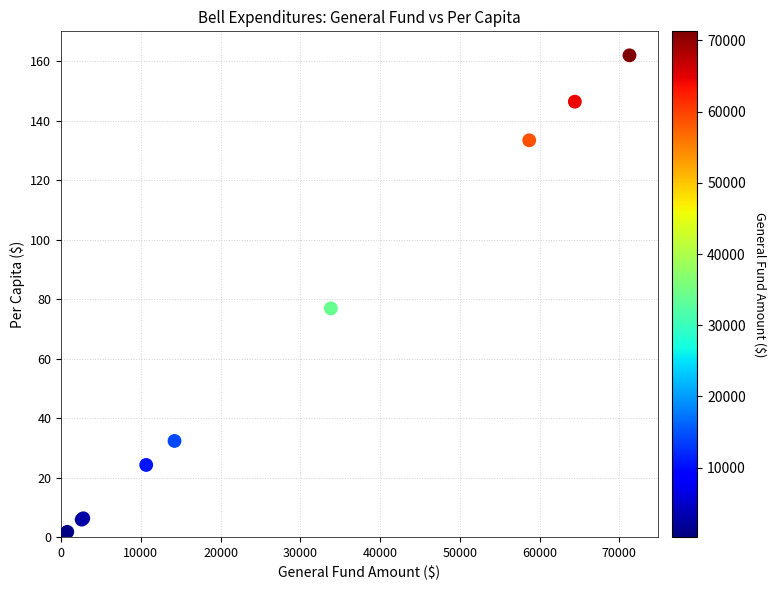

What Y value in the scatter plot is closest to 81?

76.9